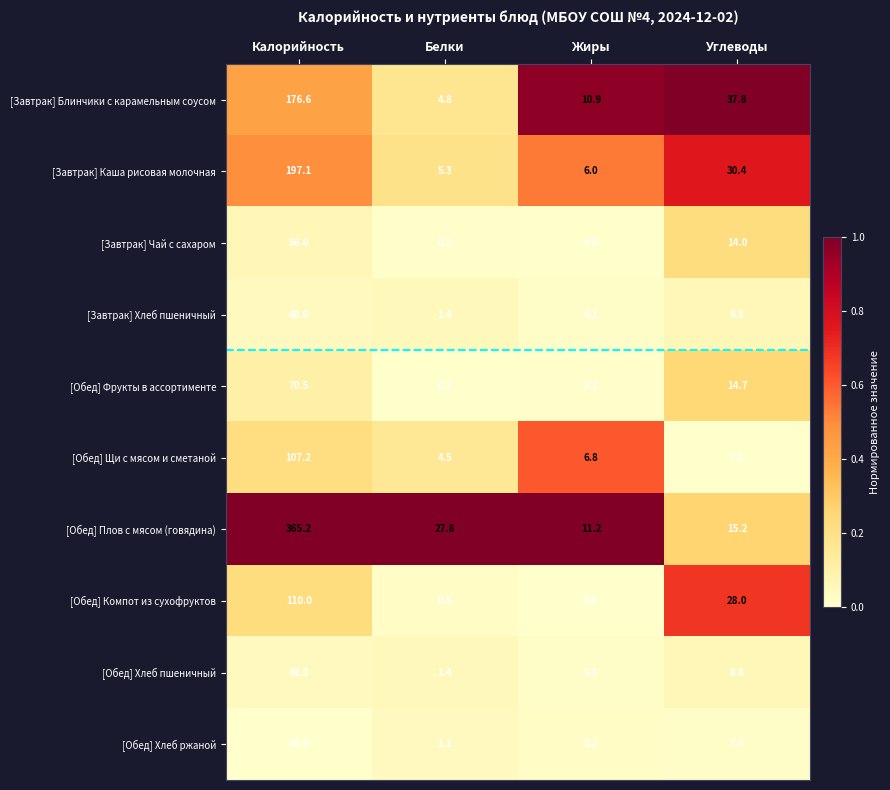

Is the value of [Обед] Фрукты в ассортименте at Калорийность greater than the value of [Обед] Хлеб пшеничный at Калорийность?

Yes